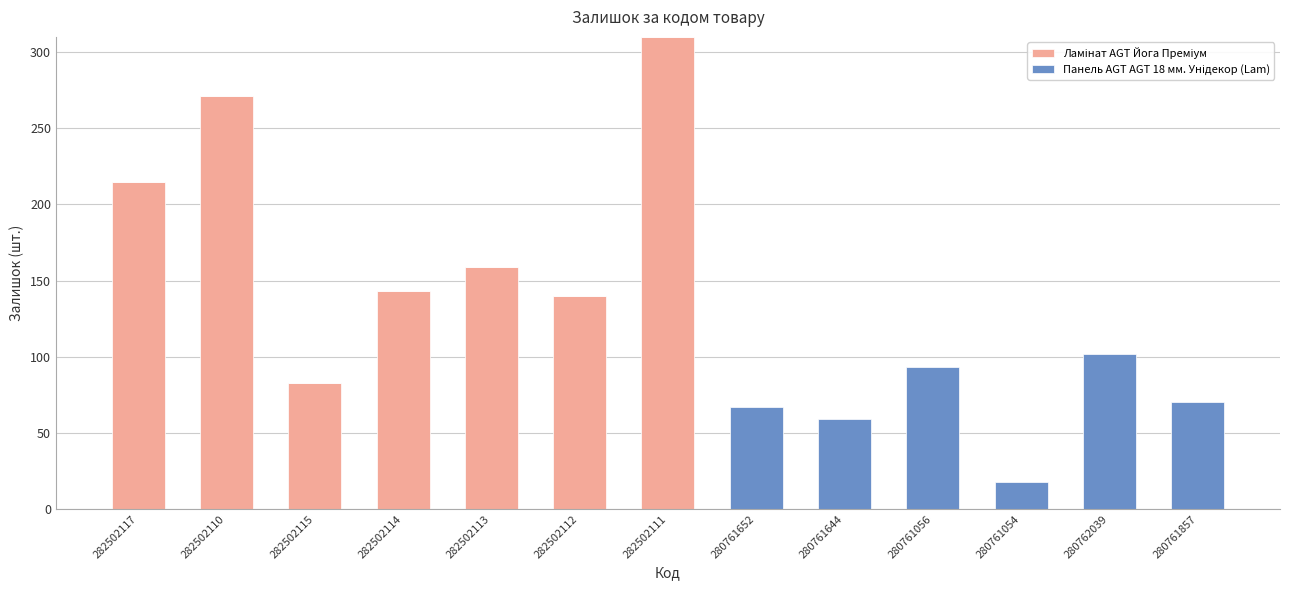

At which category is the sum across all series the highest?

282502111